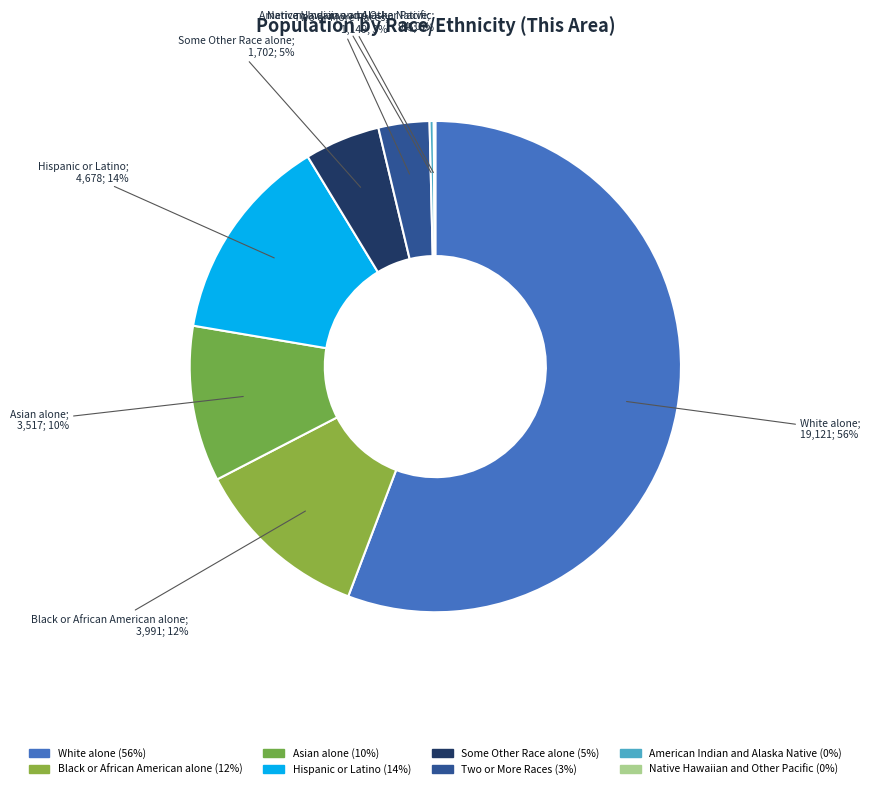

Which category accounts for the majority?

White alone